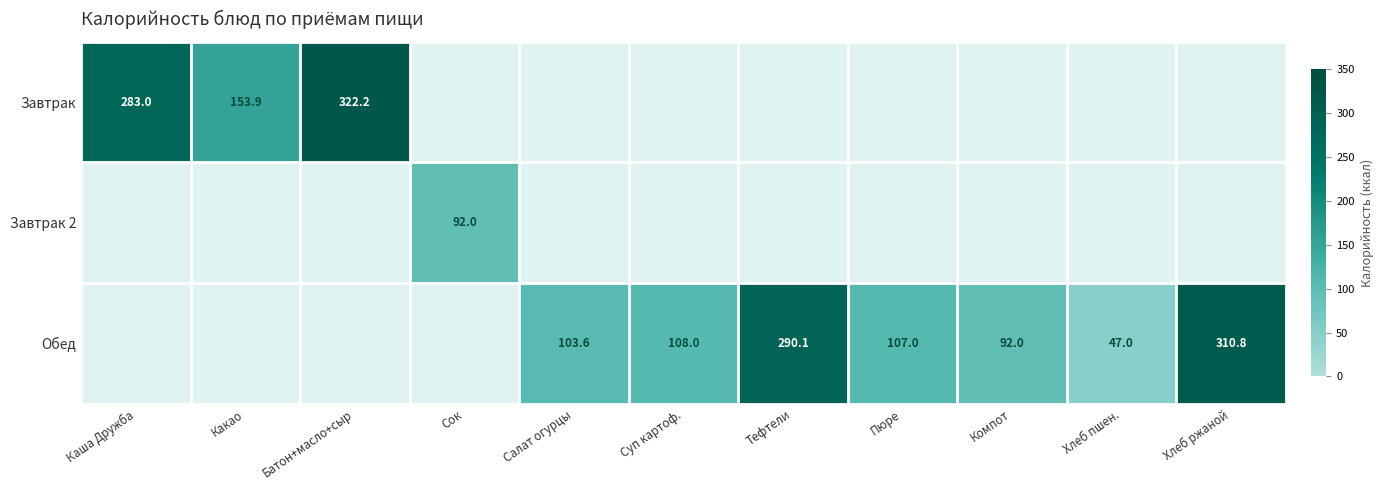

True or false: Обед has a value of 23.7 at Салат огурцы.

False